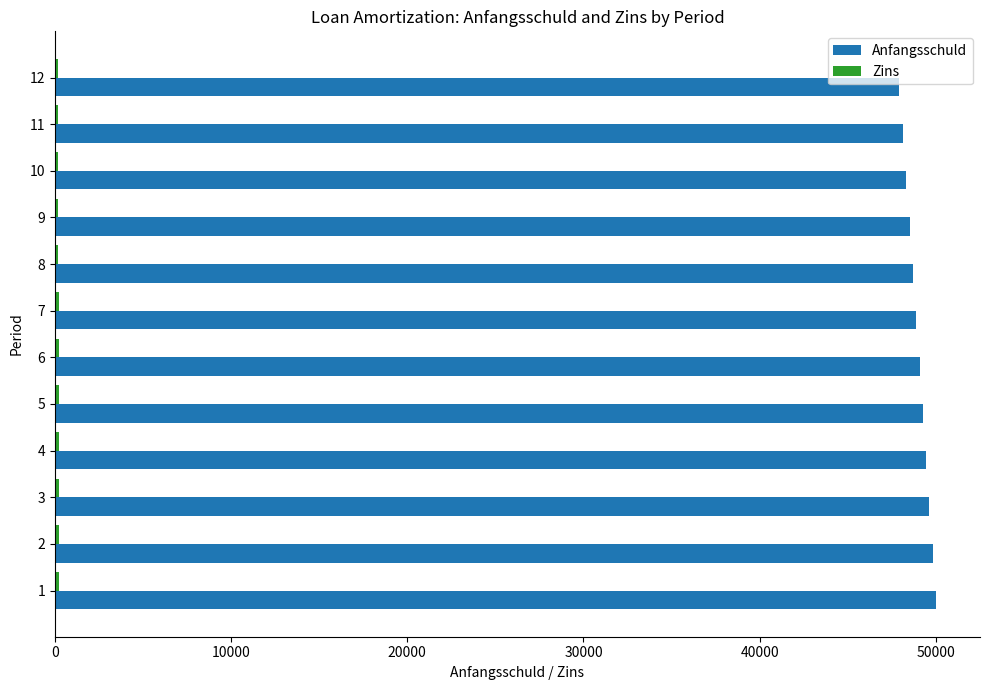

What is the maximum value shown in the chart?

50000.0